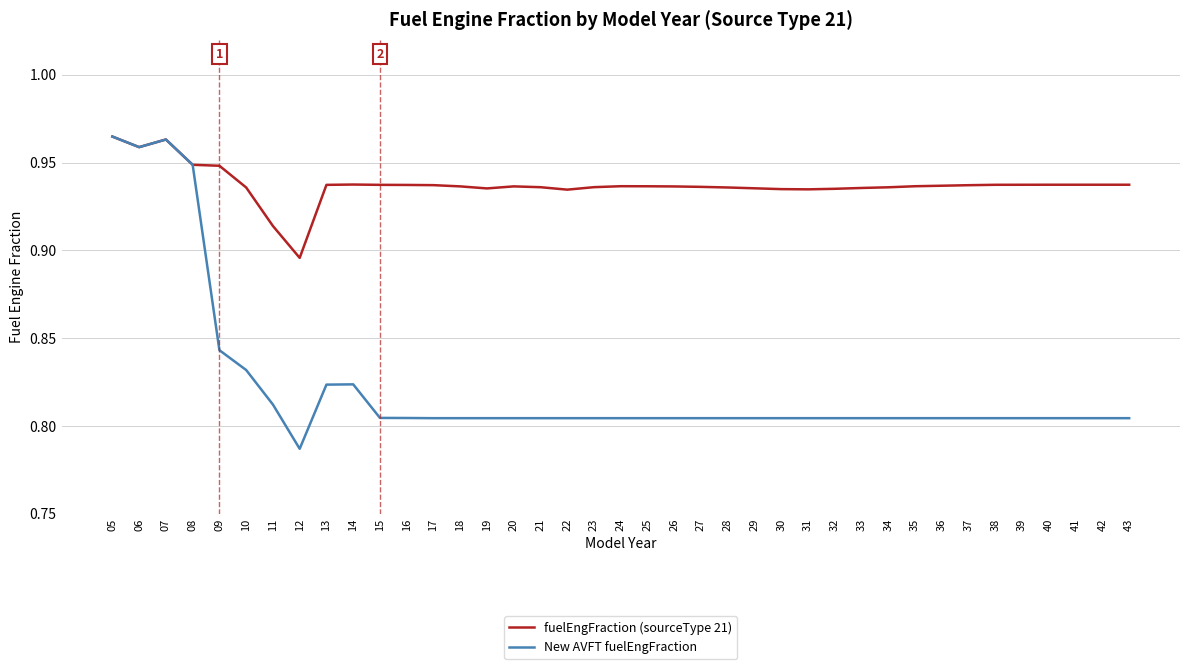

Is the value of New AVFT fuelEngFraction at 28 greater than the value of fuelEngFraction (sourceType 21) at 22?

No